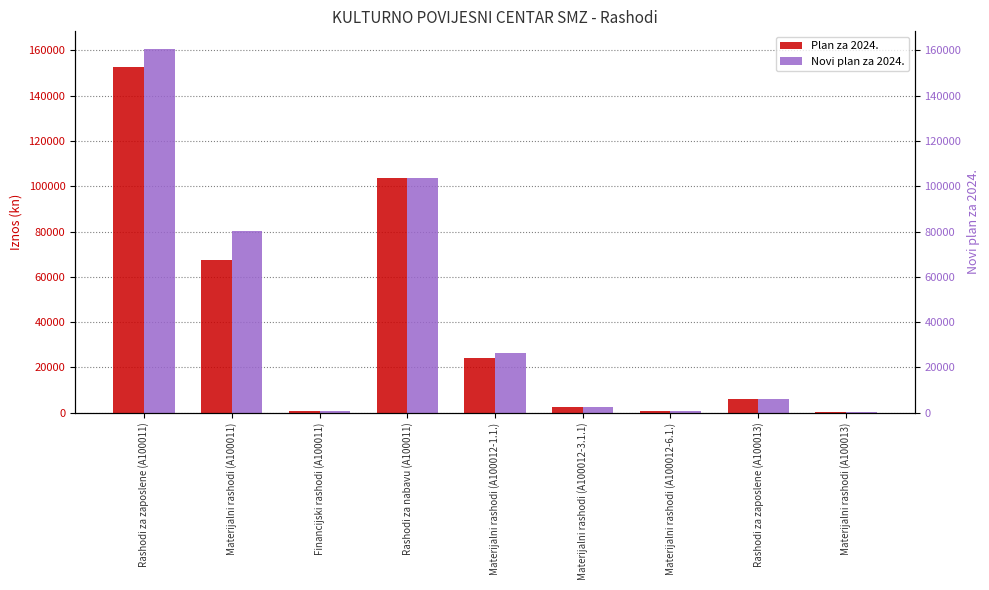

Is it true that Novi plan za 2024. equals 35069 at Materijalni rashodi (A100012-1.1.)?

False